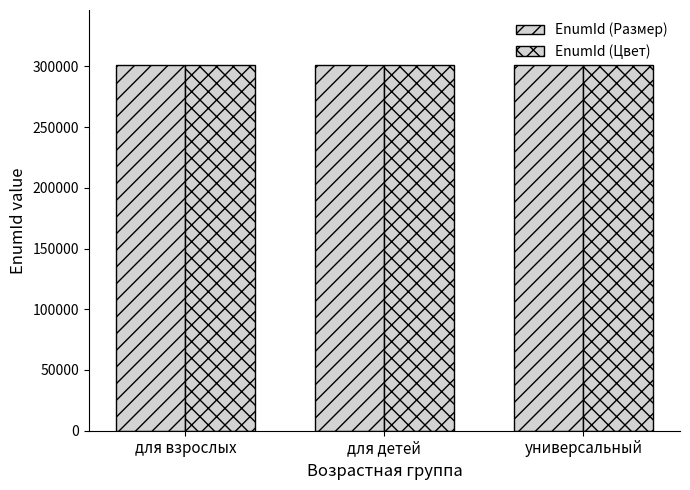

Reading left to right, list all the values displayed in this chart.

EnumId (Размер): 301192	301191	301211
EnumId (Цвет): 301193	301214	301213